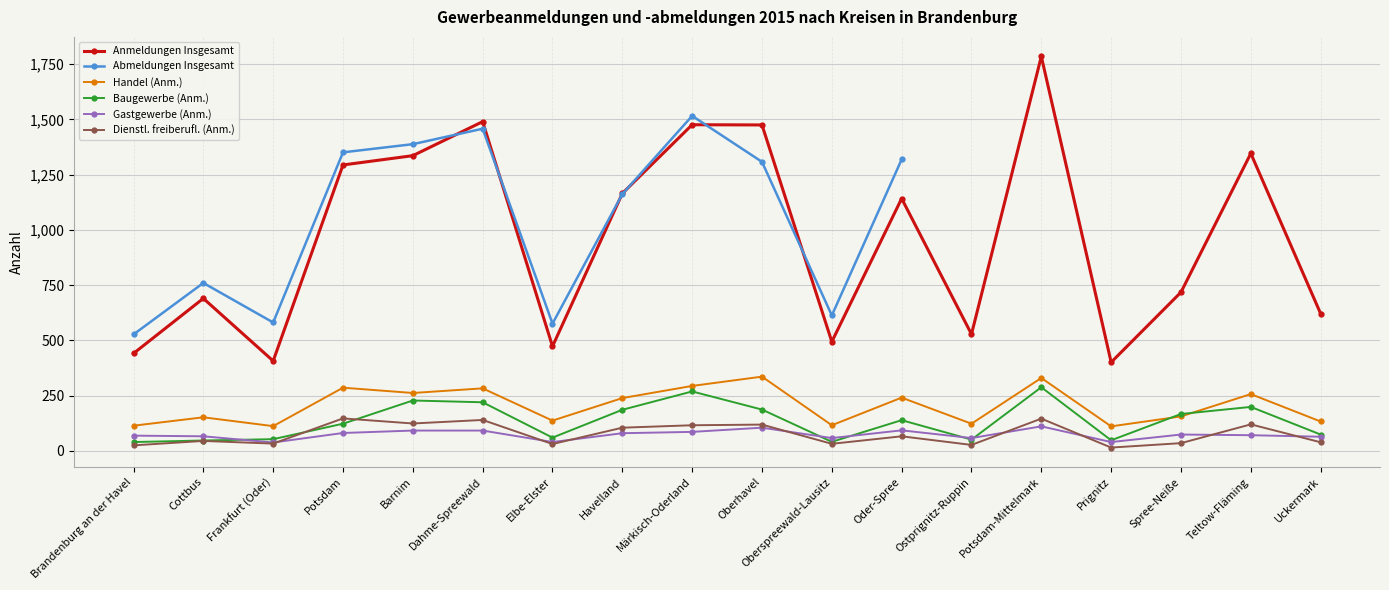

The Baugewerbe (Anm.) series shows 288.0 at Potsdam-Mittelmark. True or false?

True